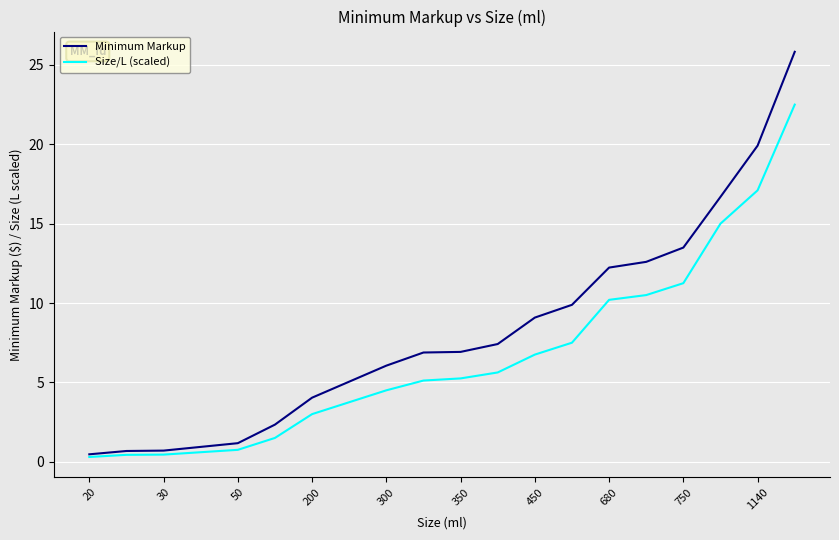

What are all the series names shown in the legend?

Minimum Markup, Size/L (scaled)